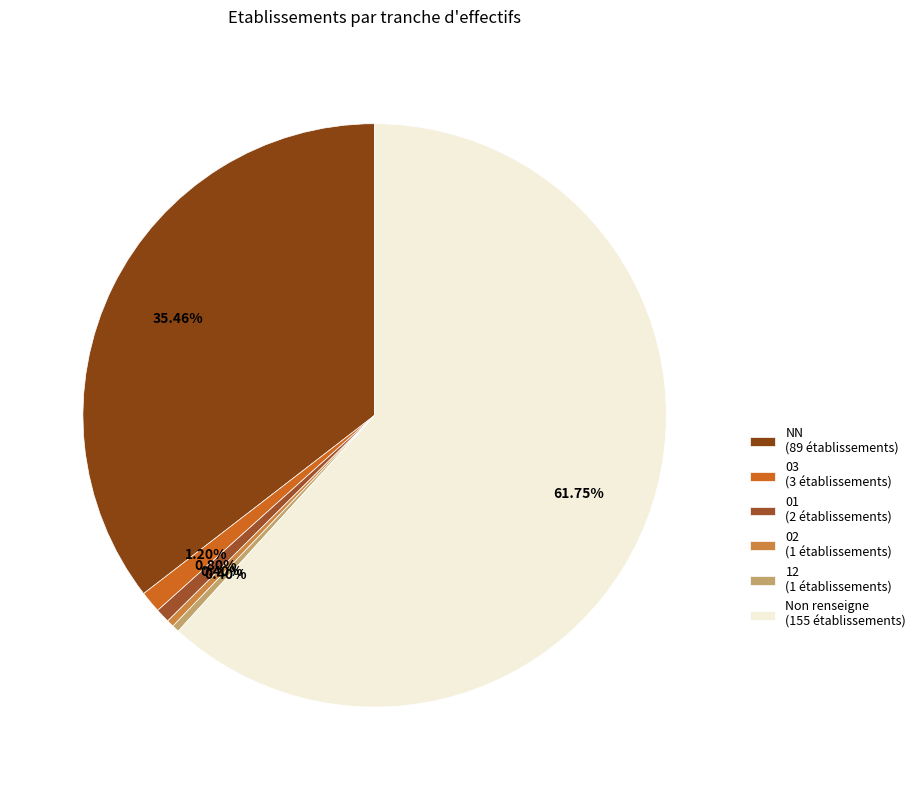

Count the number of slices in the pie.

6